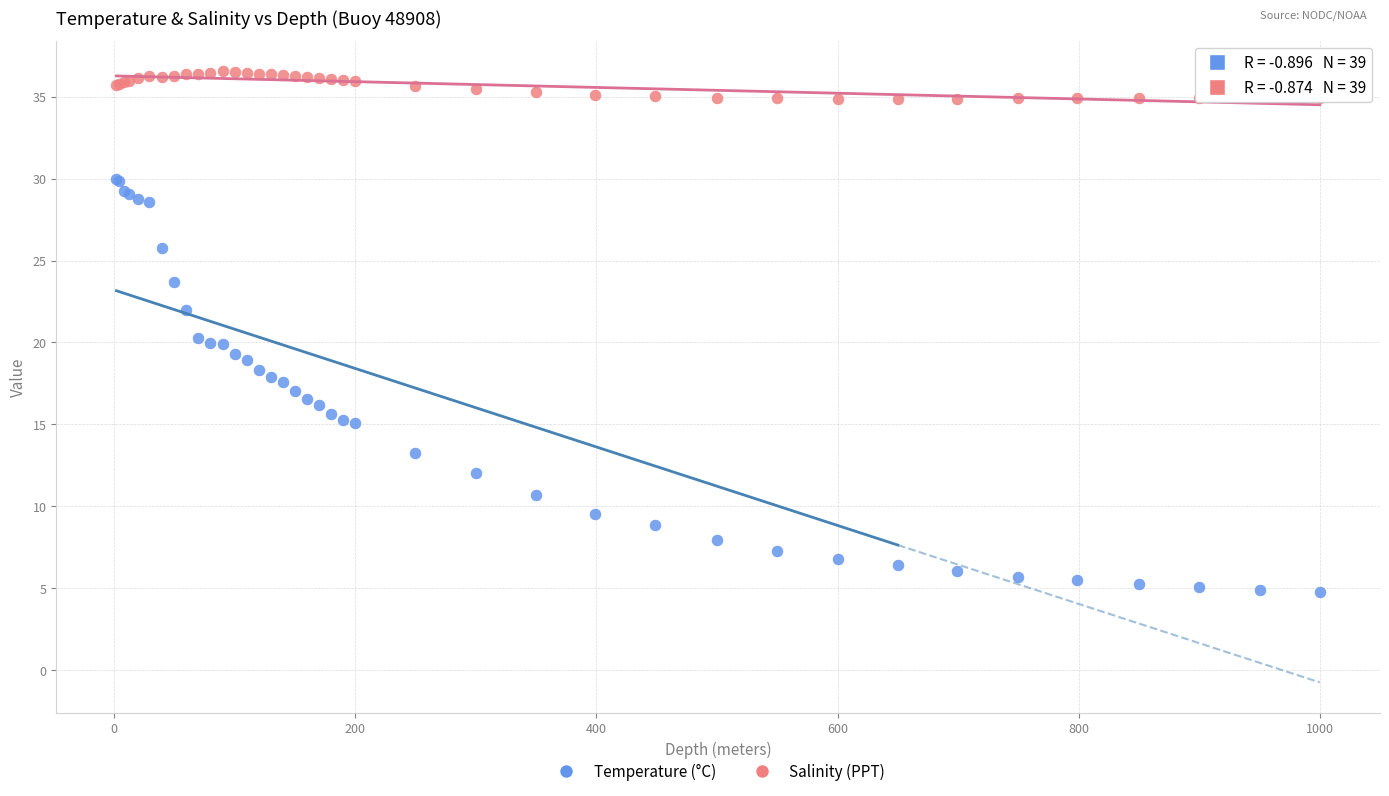

Which series contains the highest Y value?

Salinity (PPT)